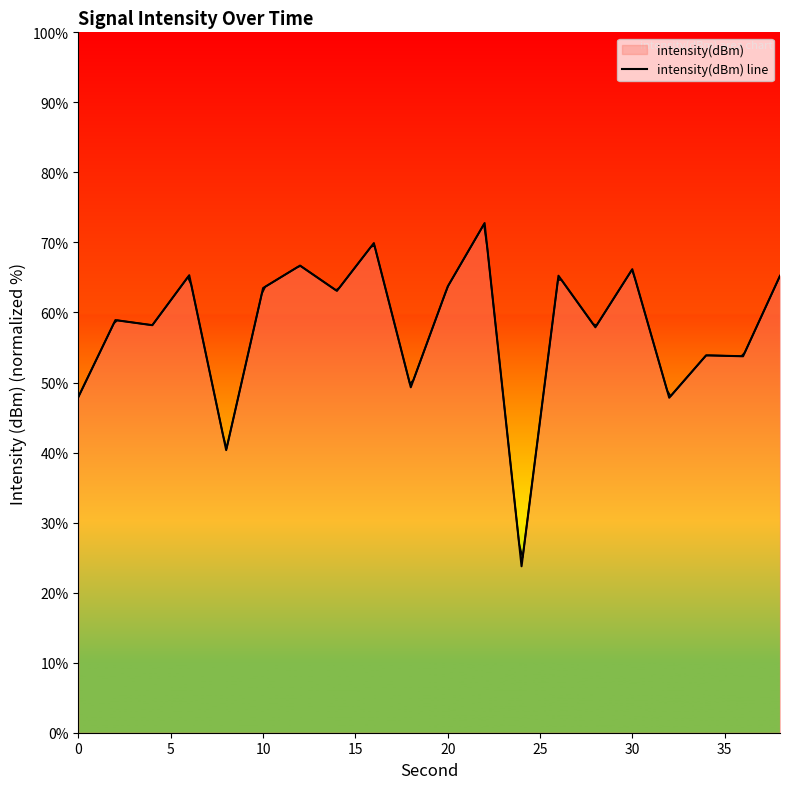

How many distinct data groups are displayed?

1